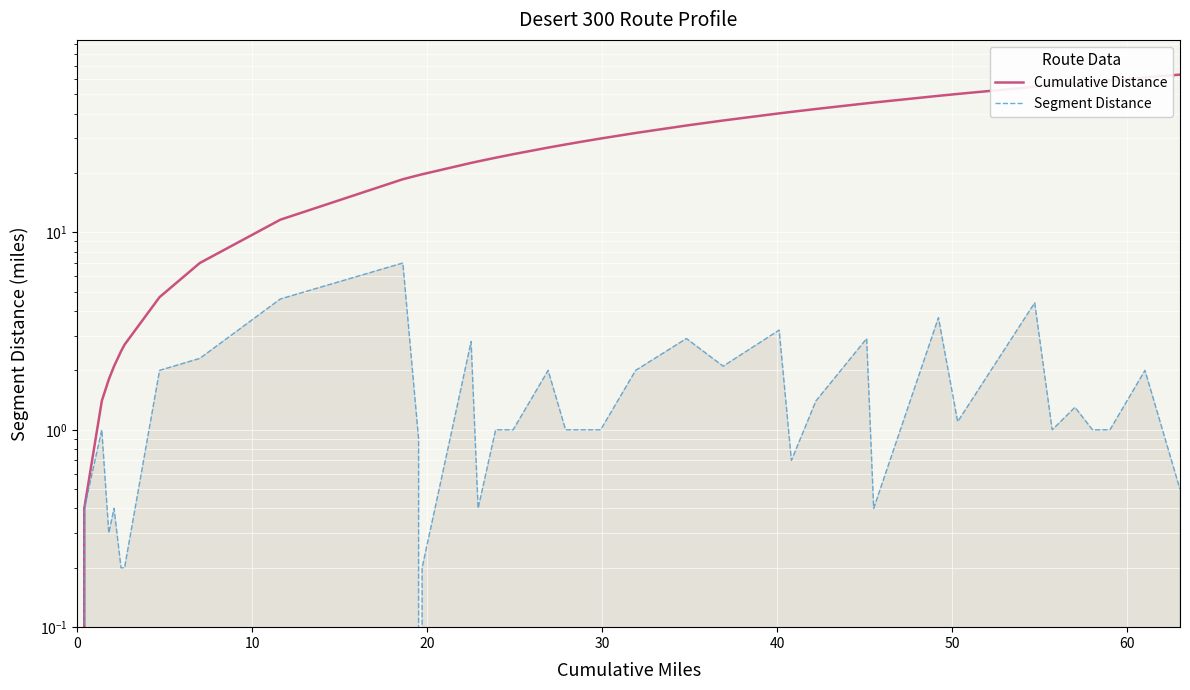

True or false: Cumulative Distance has more than 2 interior local peaks.

False